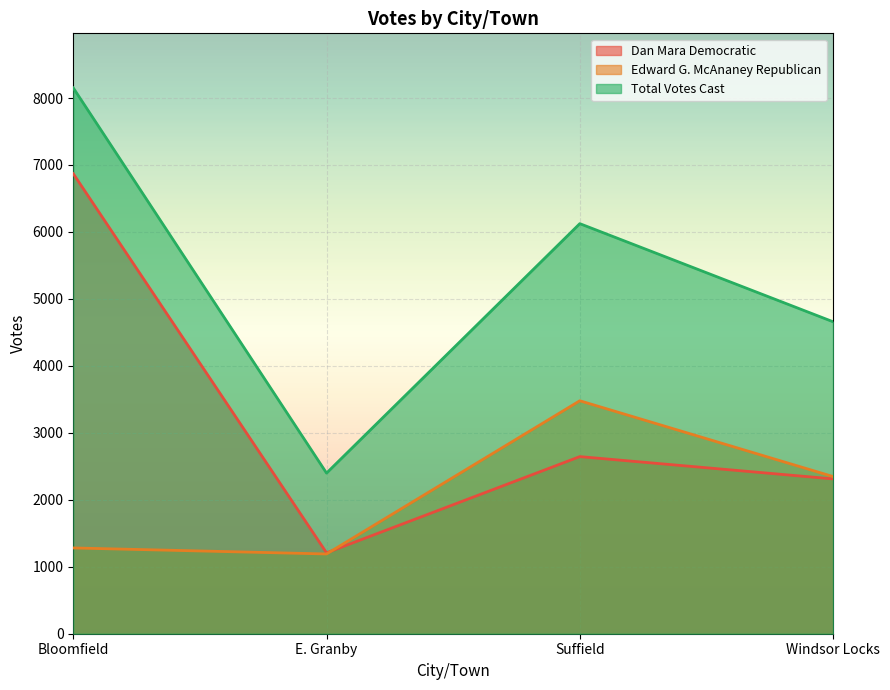

How many lines are shown in the chart?

3